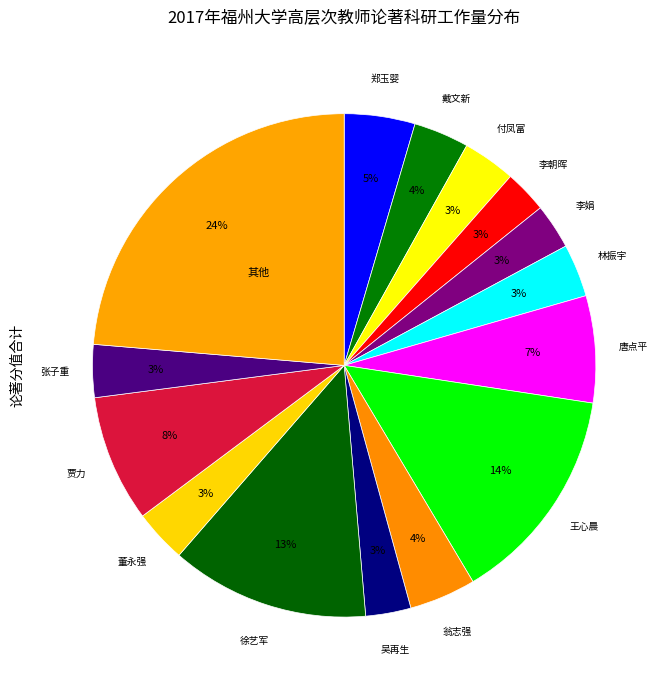

Count the number of slices in the pie.

15